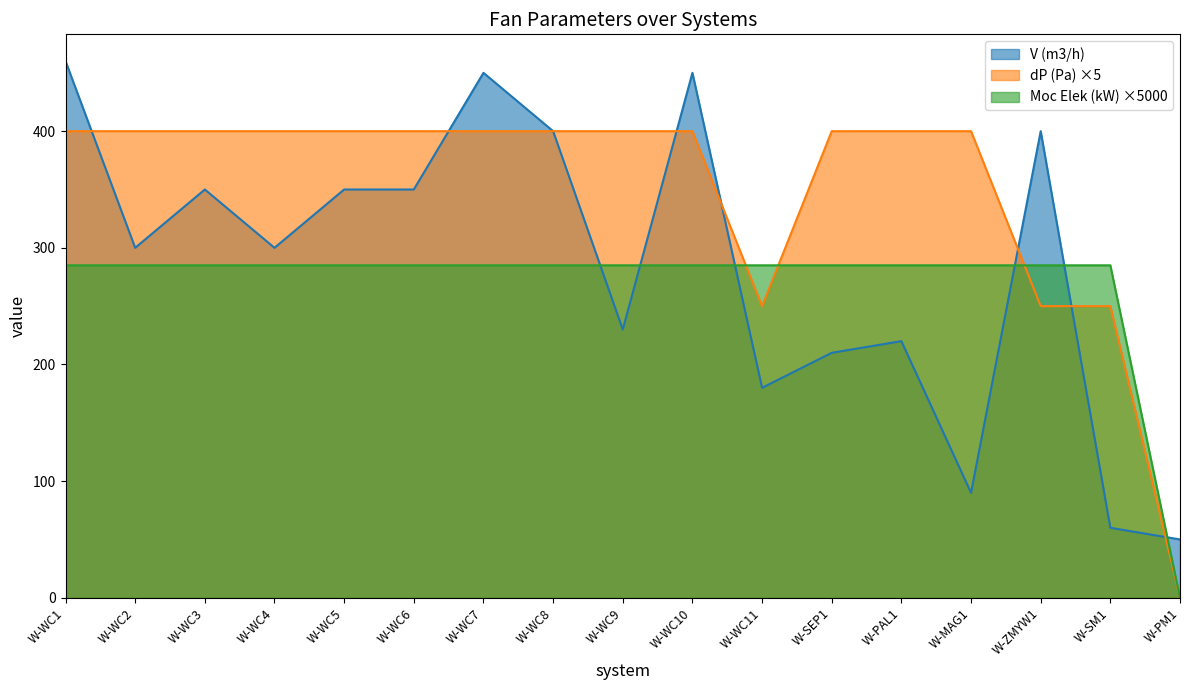

Where is the first local maximum for V (m3/h)?

W-WC3